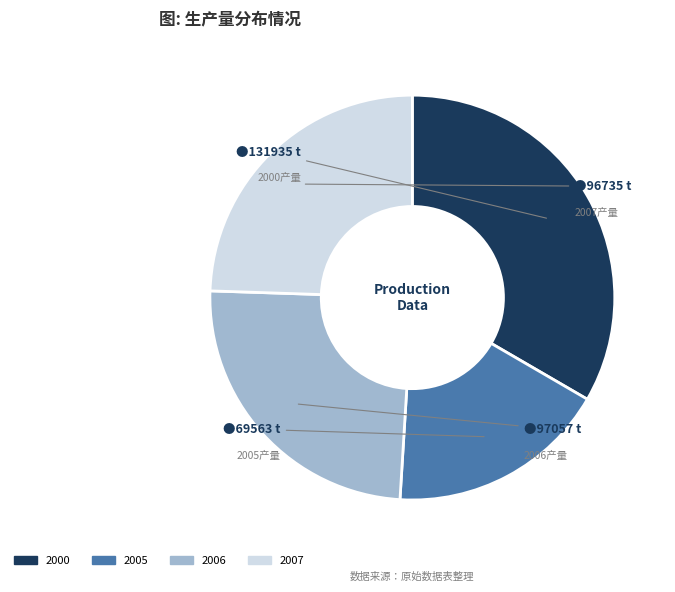

Is it true that 2005 is 24% of the pie?

False